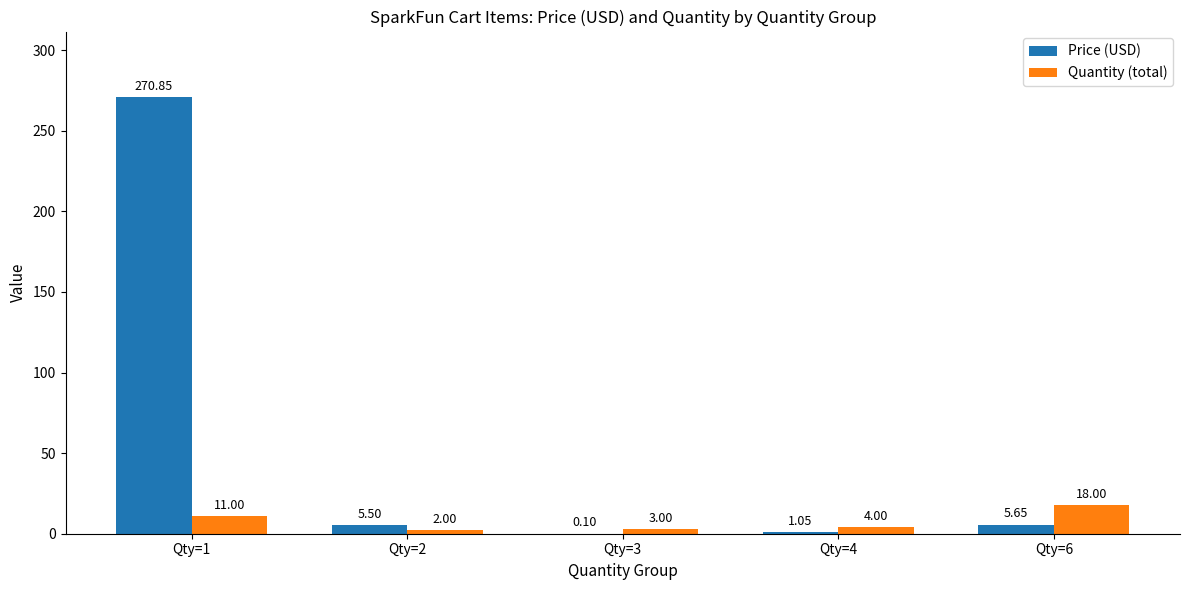

At which label is Price (USD) closest to 135?

Qty=6